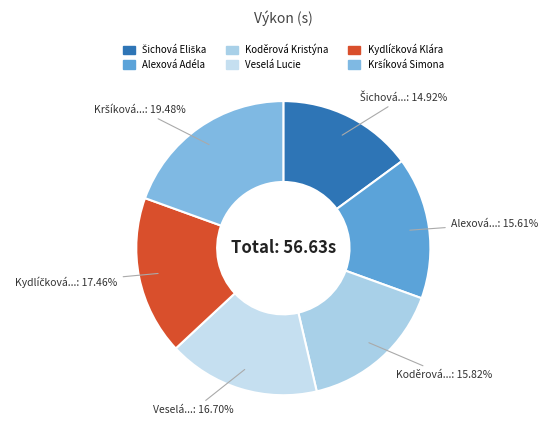

What percentage is the Šichová Eliška slice, to the nearest percent?

15%